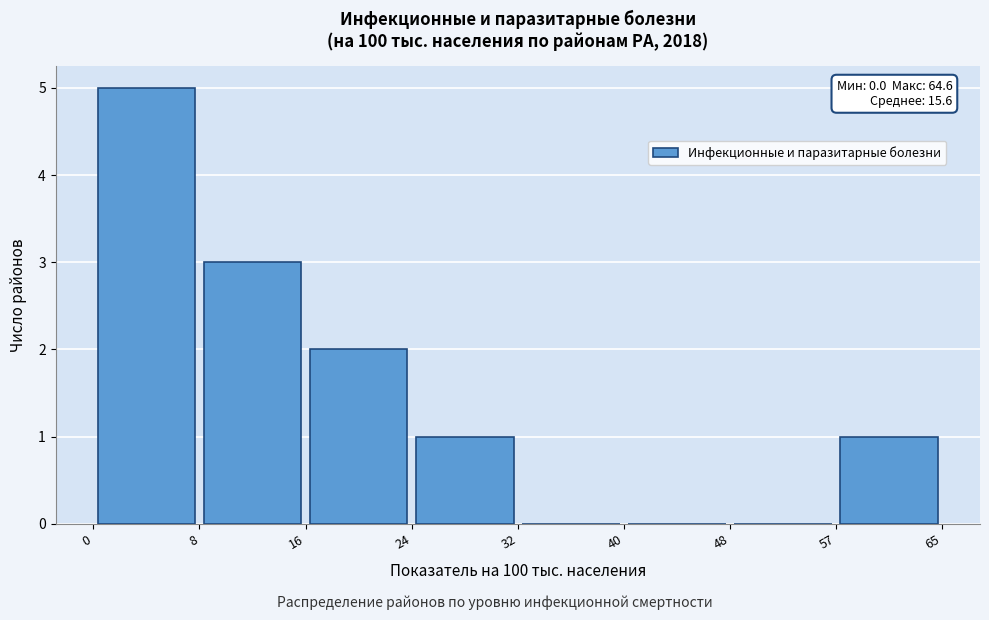

Which range on the x-axis has the tallest bar?

0 to 8